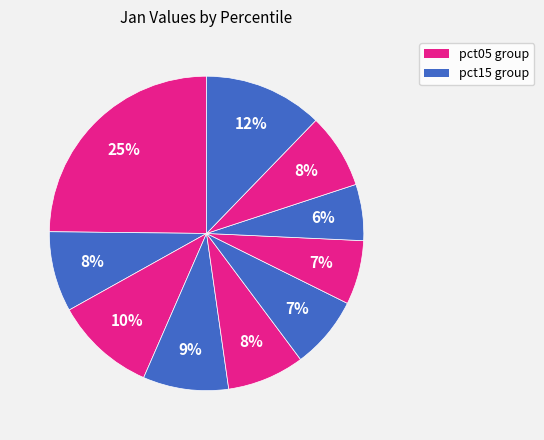

Rank the categories by value from lowest to highest.

pct75, pct65, pct55, pct85, pct45, pct15, pct35, pct25, pct95, pct05